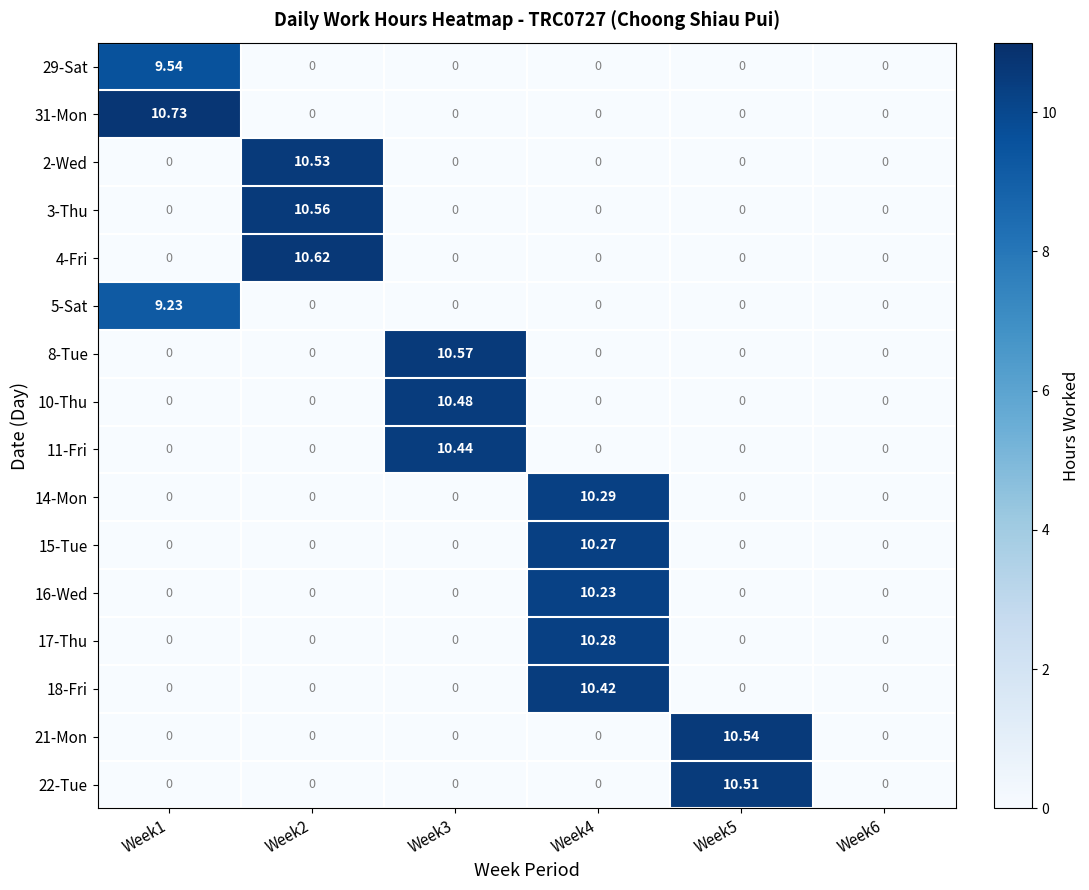

Reading right to left, what are all the values shown in this chart?

29-Sat: Week6=0.0	Week5=0.0	Week4=0.0	Week3=0.0	Week2=0.0	Week1=9.5
31-Mon: Week6=0.0	Week5=0.0	Week4=0.0	Week3=0.0	Week2=0.0	Week1=10.7
2-Wed: Week6=0.0	Week5=0.0	Week4=0.0	Week3=0.0	Week2=10.5	Week1=0.0
3-Thu: Week6=0.0	Week5=0.0	Week4=0.0	Week3=0.0	Week2=10.6	Week1=0.0
4-Fri: Week6=0.0	Week5=0.0	Week4=0.0	Week3=0.0	Week2=10.6	Week1=0.0
5-Sat: Week6=0.0	Week5=0.0	Week4=0.0	Week3=0.0	Week2=0.0	Week1=9.2
8-Tue: Week6=0.0	Week5=0.0	Week4=0.0	Week3=10.6	Week2=0.0	Week1=0.0
10-Thu: Week6=0.0	Week5=0.0	Week4=0.0	Week3=10.5	Week2=0.0	Week1=0.0
11-Fri: Week6=0.0	Week5=0.0	Week4=0.0	Week3=10.4	Week2=0.0	Week1=0.0
14-Mon: Week6=0.0	Week5=0.0	Week4=10.3	Week3=0.0	Week2=0.0	Week1=0.0
15-Tue: Week6=0.0	Week5=0.0	Week4=10.3	Week3=0.0	Week2=0.0	Week1=0.0
16-Wed: Week6=0.0	Week5=0.0	Week4=10.2	Week3=0.0	Week2=0.0	Week1=0.0
17-Thu: Week6=0.0	Week5=0.0	Week4=10.3	Week3=0.0	Week2=0.0	Week1=0.0
18-Fri: Week6=0.0	Week5=0.0	Week4=10.4	Week3=0.0	Week2=0.0	Week1=0.0
21-Mon: Week6=0.0	Week5=10.5	Week4=0.0	Week3=0.0	Week2=0.0	Week1=0.0
22-Tue: Week6=0.0	Week5=10.5	Week4=0.0	Week3=0.0	Week2=0.0	Week1=0.0